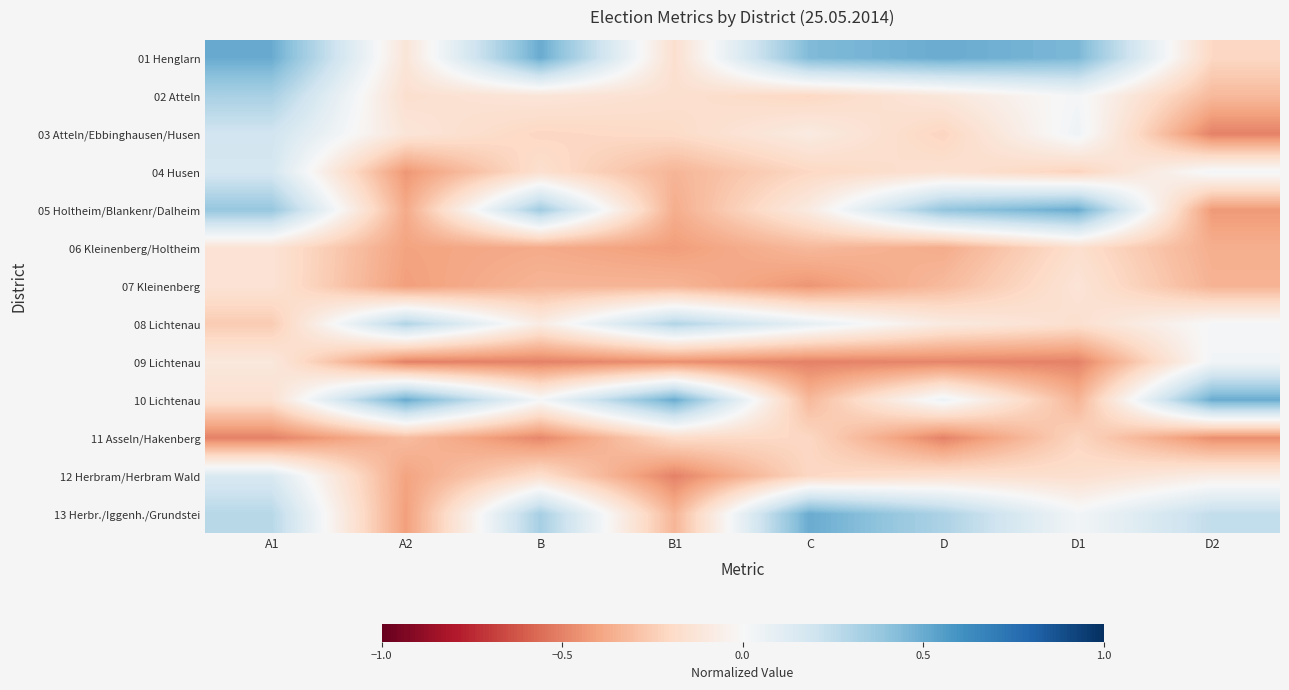

Reading left to right, extract all data points from this chart.

01 Henglarn: A1=0.5	A2=-0.1	B=0.5	B1=-0.2	C=0.4	D=0.5	D1=0.5	D2=-0.2
02 Atteln: A1=0.3	A2=-0.2	B=-0.1	B1=-0.2	C=-0.2	D=-0.1	D1=0.0	D2=-0.3
03 Atteln/Ebbinghausen/Husen: A1=0.2	A2=-0.1	B=-0.2	B1=-0.2	C=-0.1	D=-0.2	D1=0.0	D2=-0.5
04 Husen: A1=0.2	A2=-0.4	B=-0.2	B1=-0.3	C=-0.2	D=-0.2	D1=-0.2	D2=0.0
05 Holtheim/Blankenr/Dalheim: A1=0.4	A2=-0.4	B=0.4	B1=-0.4	C=-0.1	D=0.4	D1=0.5	D2=-0.4
06 Kleinenberg/Holtheim: A1=-0.1	A2=-0.4	B=-0.4	B1=-0.4	C=-0.3	D=-0.4	D1=-0.2	D2=-0.4
07 Kleinenberg: A1=-0.1	A2=-0.4	B=-0.3	B1=-0.3	C=-0.4	D=-0.3	D1=-0.1	D2=-0.3
08 Lichtenau: A1=-0.3	A2=0.3	B=-0.1	B1=0.3	C=0.1	D=-0.1	D1=-0.2	D2=0.0
09 Lichtenau: A1=-0.1	A2=-0.5	B=-0.5	B1=-0.5	C=-0.5	D=-0.5	D1=-0.5	D2=0.0
10 Lichtenau: A1=-0.2	A2=0.5	B=0.0	B1=0.5	C=-0.3	D=0.1	D1=-0.3	D2=0.5
11 Asseln/Hakenberg: A1=-0.5	A2=-0.3	B=-0.5	B1=-0.2	C=-0.2	D=-0.5	D1=-0.2	D2=-0.5
12 Herbram/Herbram Wald: A1=0.2	A2=-0.4	B=-0.2	B1=-0.5	C=-0.2	D=-0.2	D1=-0.2	D2=-0.1
13 Herbr./Iggenh./Grundstei: A1=0.3	A2=-0.4	B=0.3	B1=-0.3	C=0.5	D=0.3	D1=0.0	D2=0.2